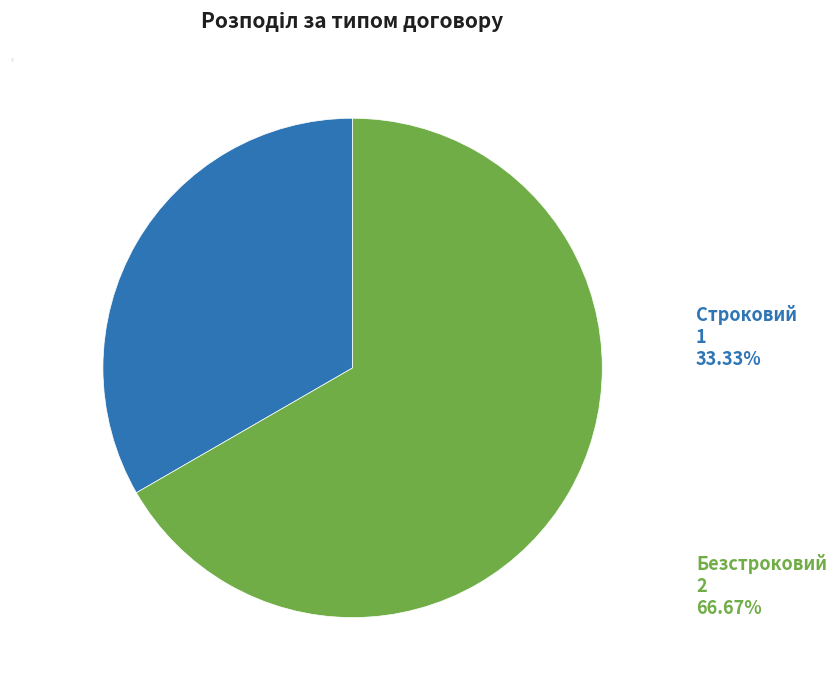

To the nearest percent, what is the average slice percentage?

50%